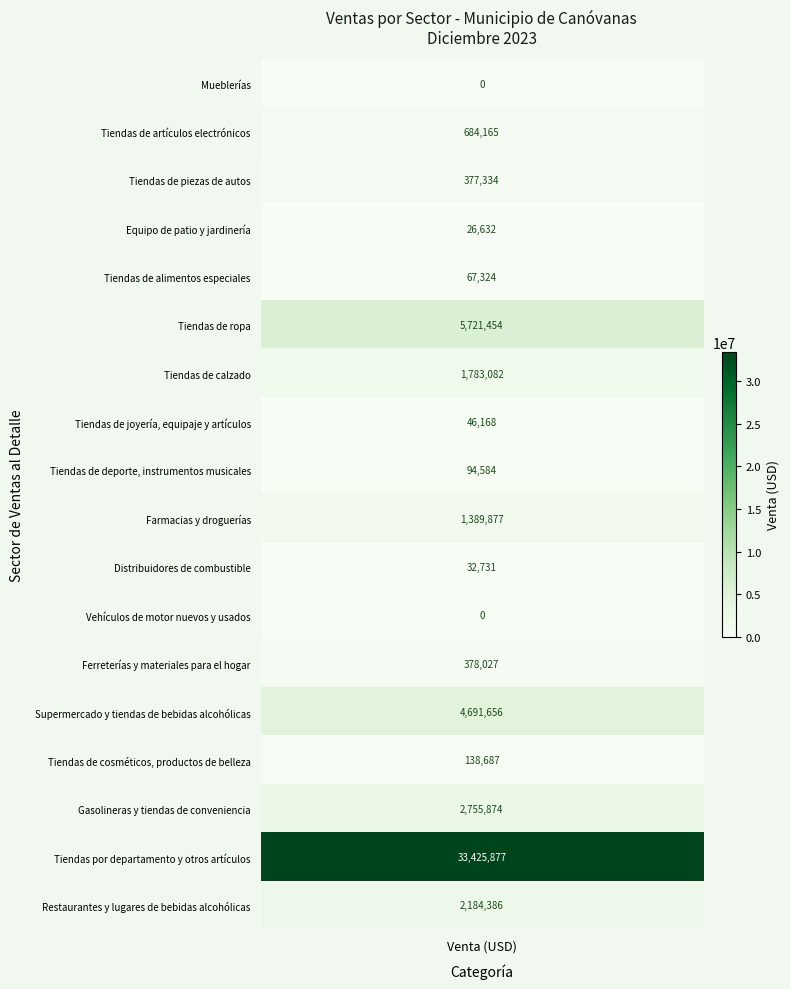

What is the ratio of the value at 2 to the value at 4?

5.6